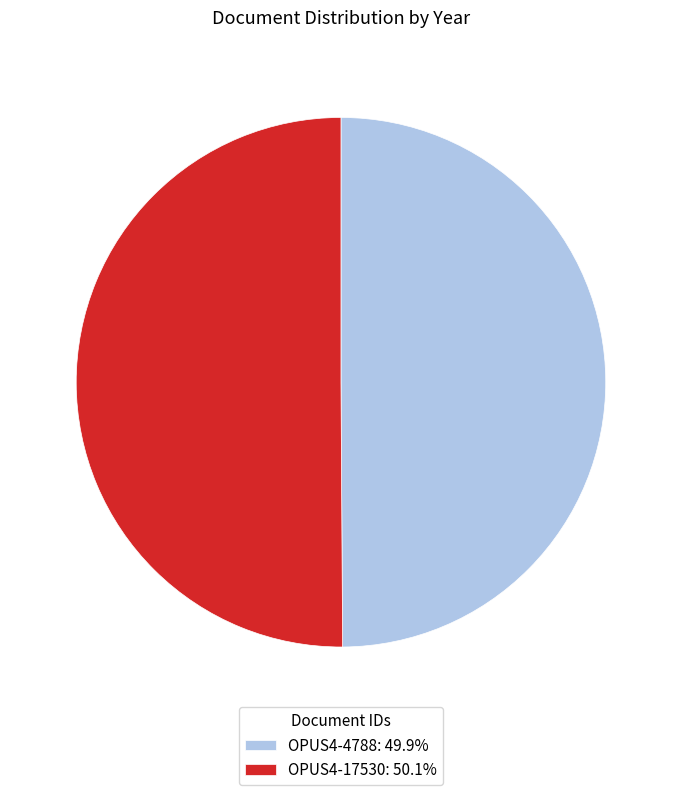

Combined, do OPUS4-17530 and OPUS4-4788 account for over 50%?

Yes